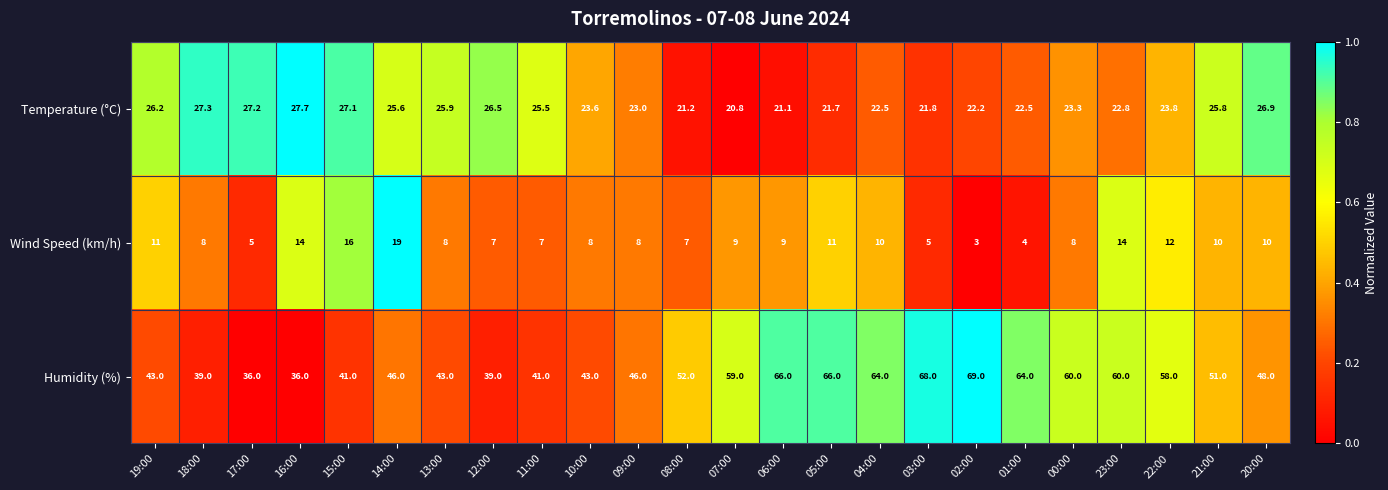

Rank the series by their average value, from highest to lowest.

Humidity (%), Temperature (°C), Wind Speed (km/h)